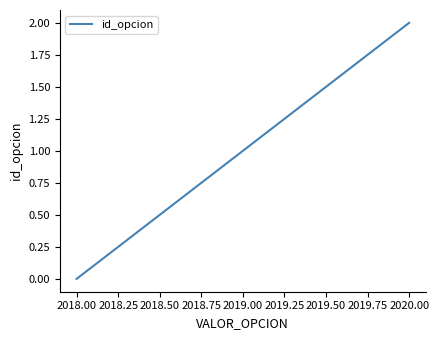

List the labels in order of value, smallest first.

2018.00, 2019.00, 2020.00